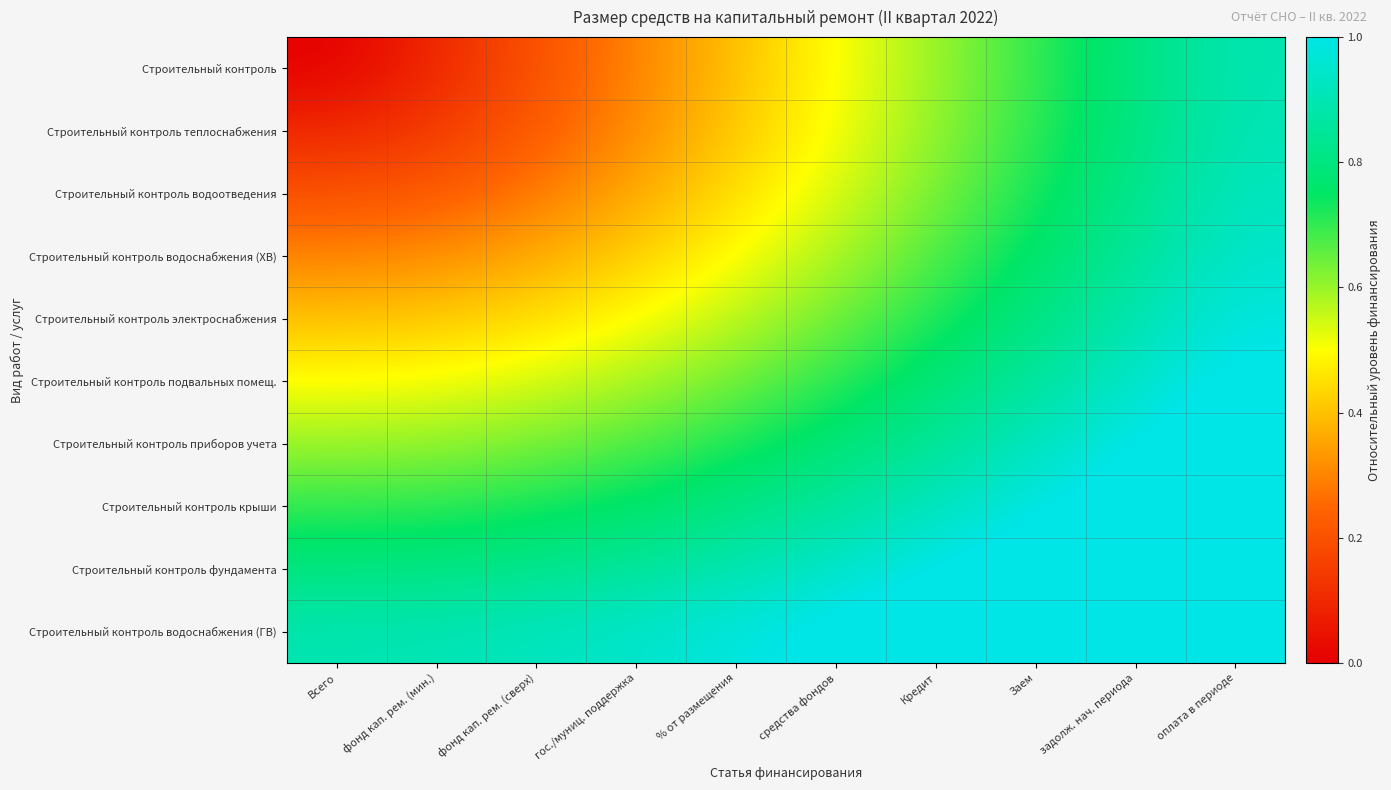

What is the total value across all series at гос./муниц. поддержка?

5.7